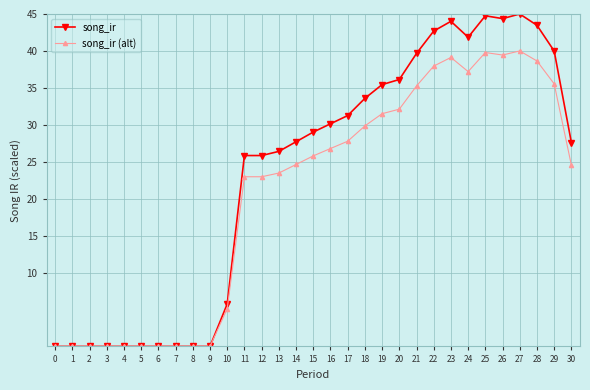

How many values in the song_ir (alt) series are below 24?

14